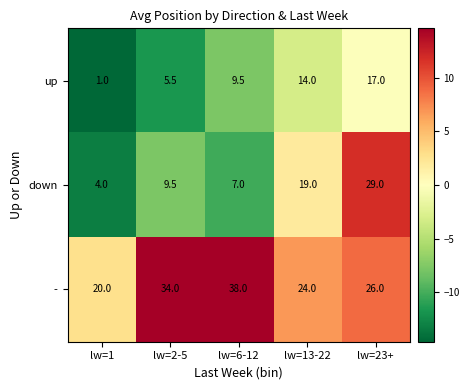

Reading left to right, what are all the values shown in this chart?

up: 1.0	5.5	9.5	14.0	17.0
down: 4.0	9.5	7.0	19.0	29.0
-: 20.0	34.0	38.0	24.0	26.0